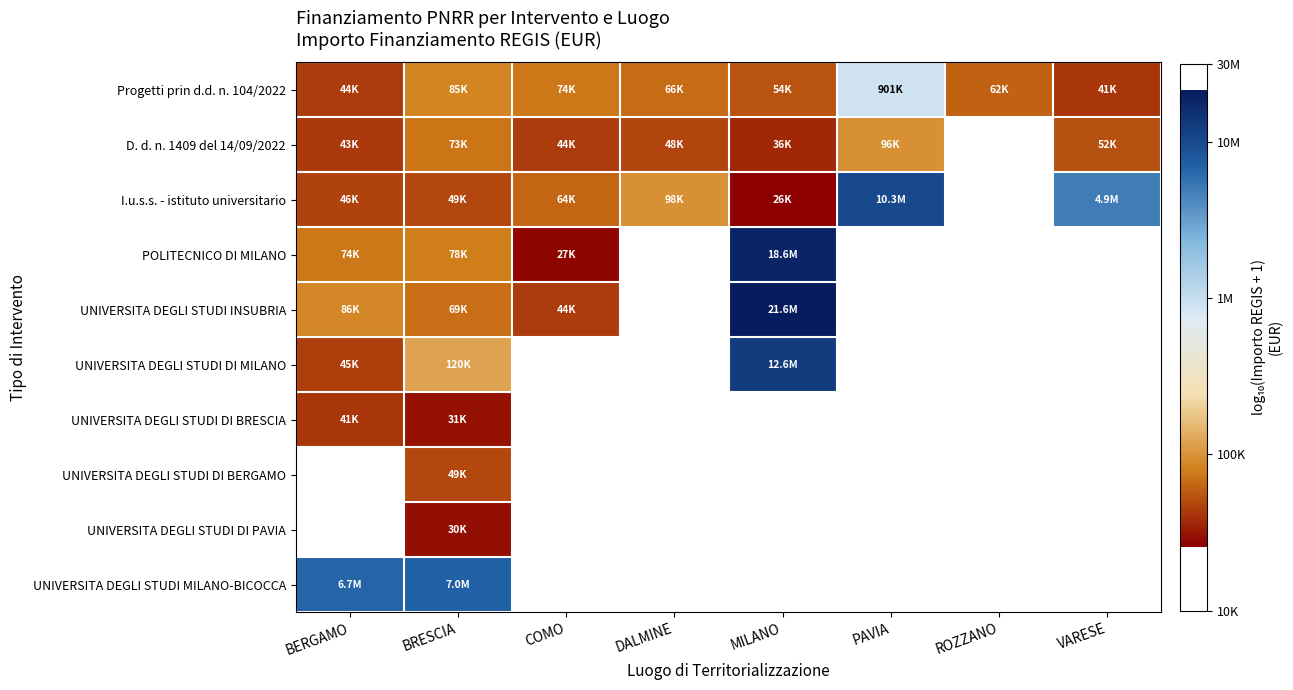

What is the minimum value shown in the chart?

4.4